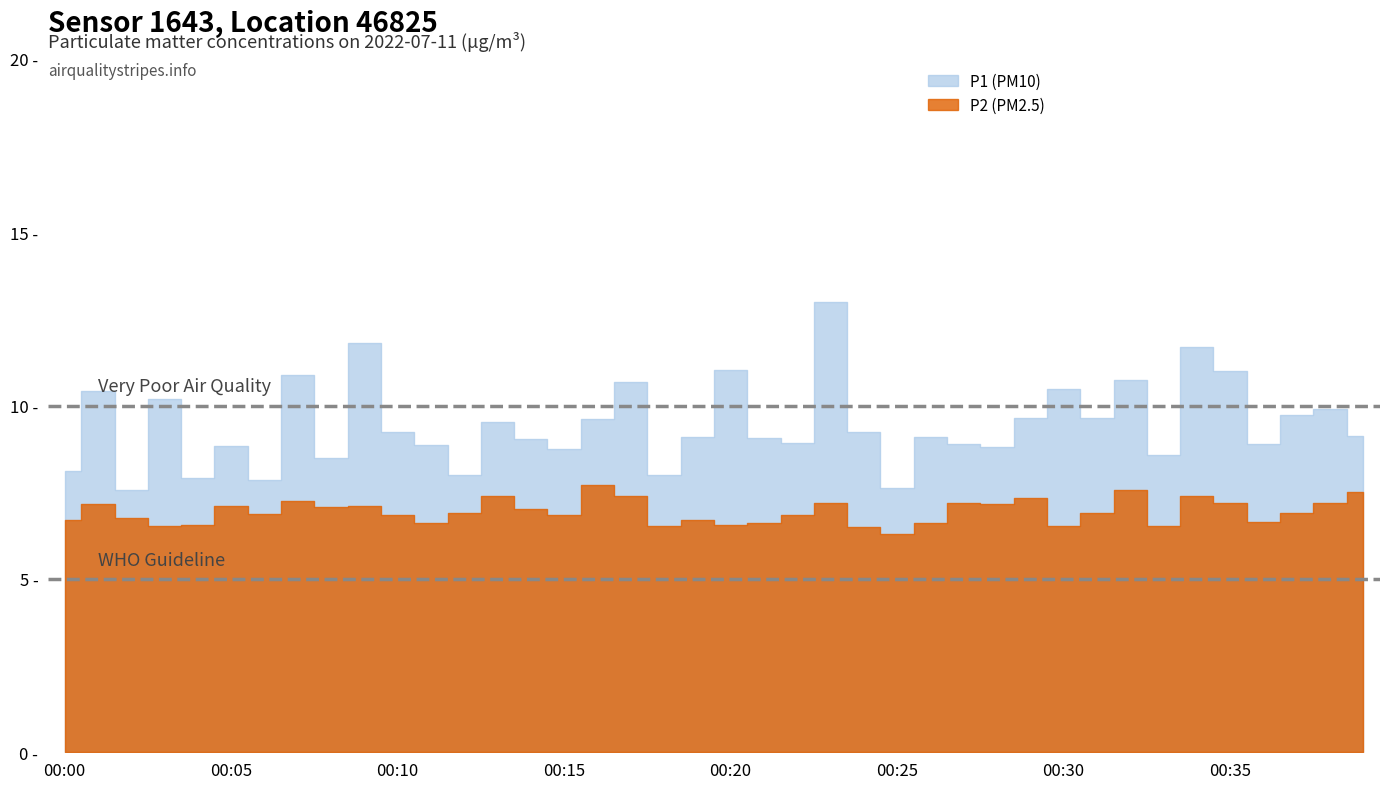

At which category is the sum across all series the highest?

00:23